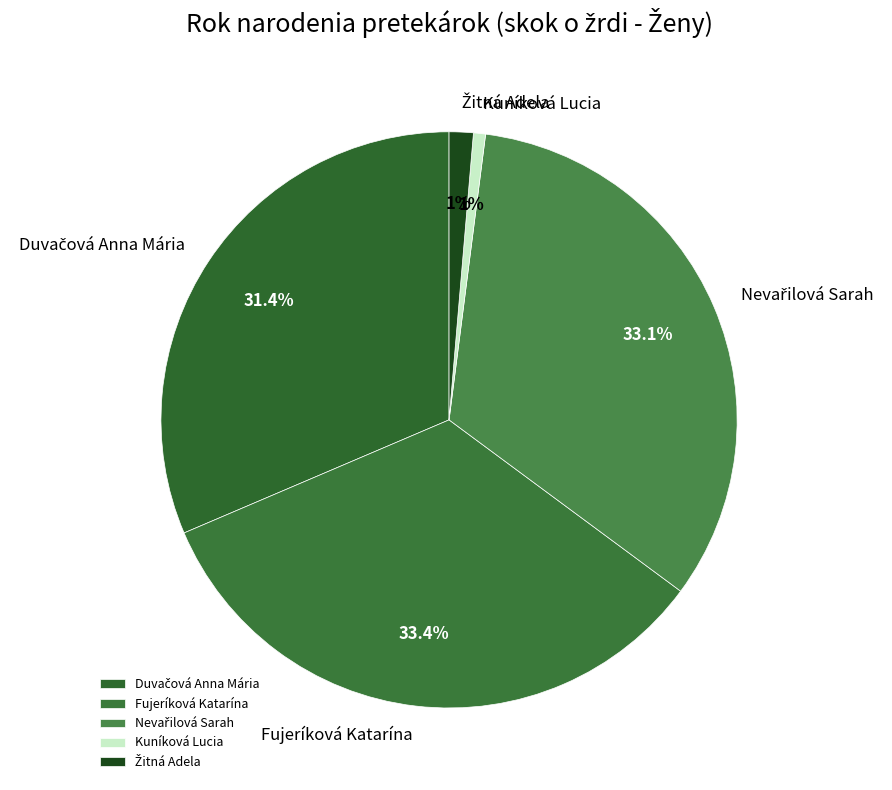

What is the smallest slice in the pie chart?

Kuníková Lucia